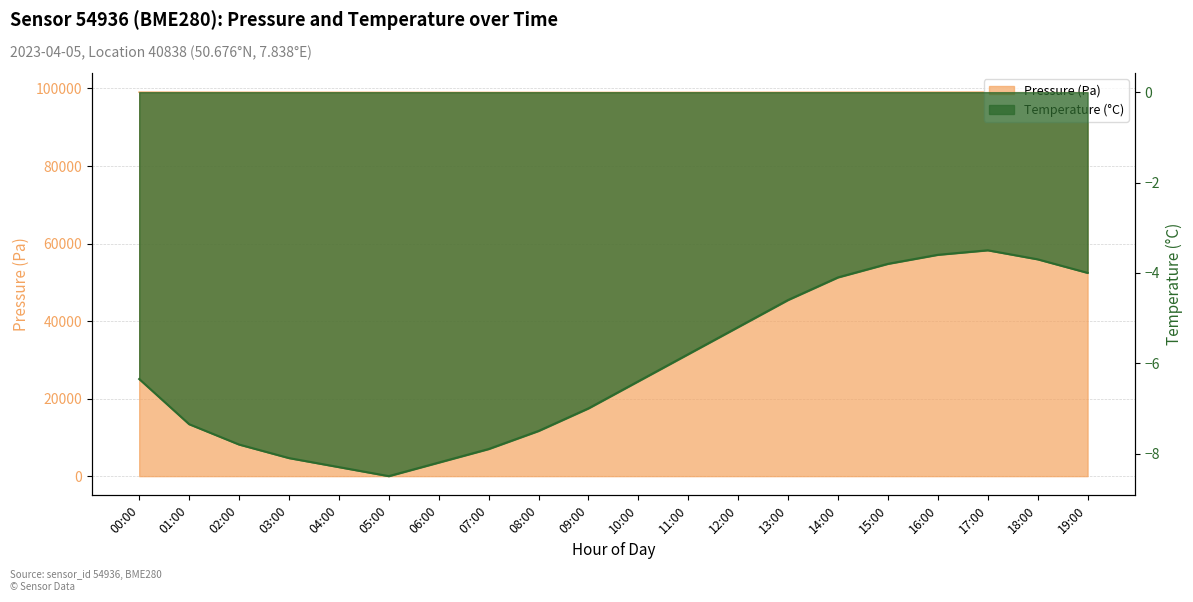

Where is the first local minimum for pressure?

09:00